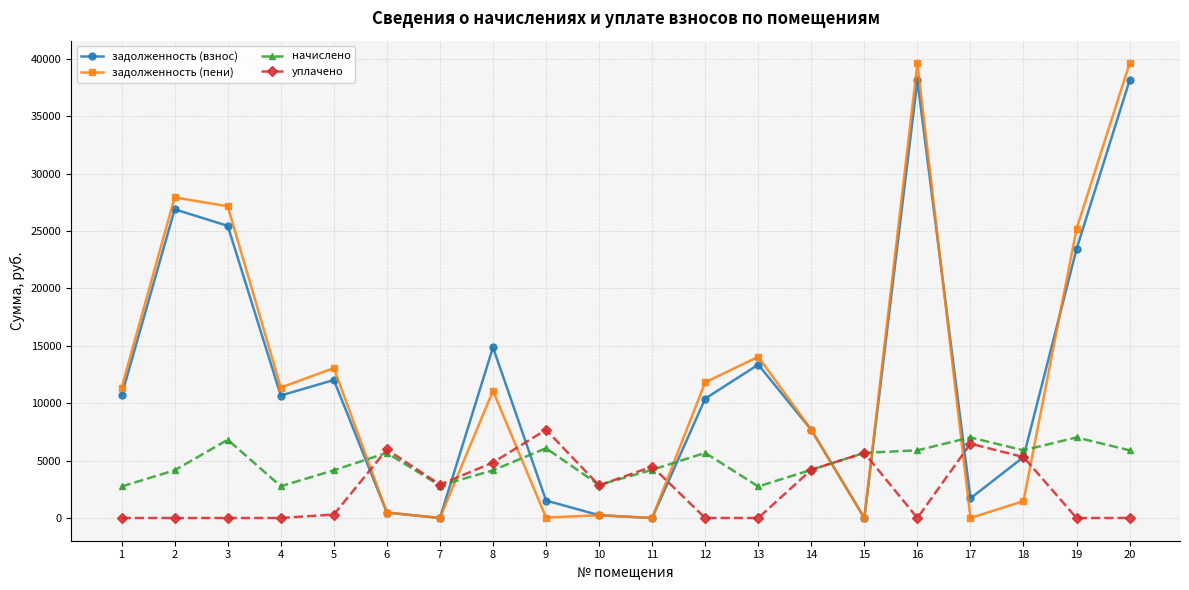

What is the total value across all series at 12?

27890.0